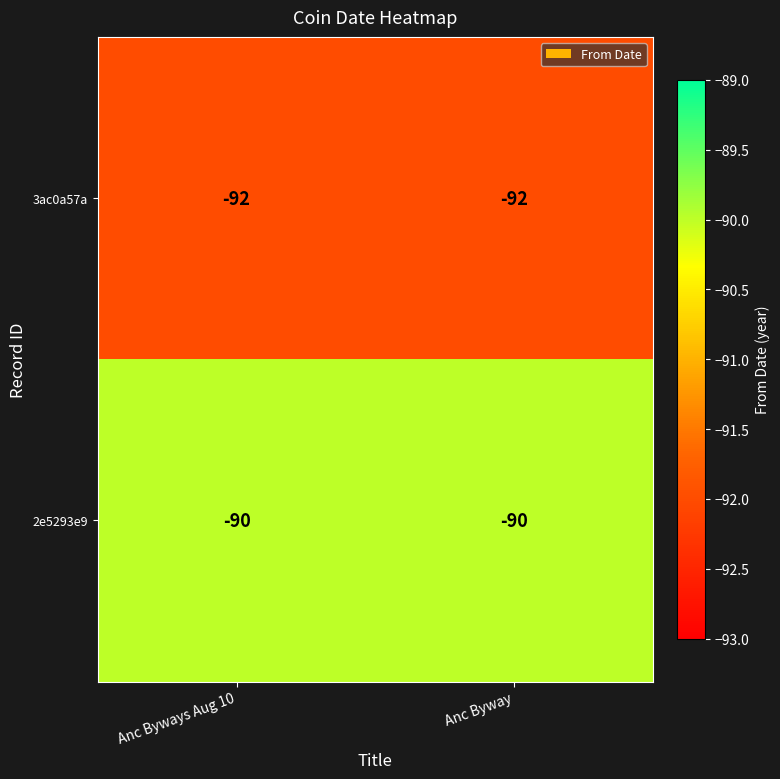

True or false: 2e5293e9 has a value of -90 at Anc Byways Aug 10.

True